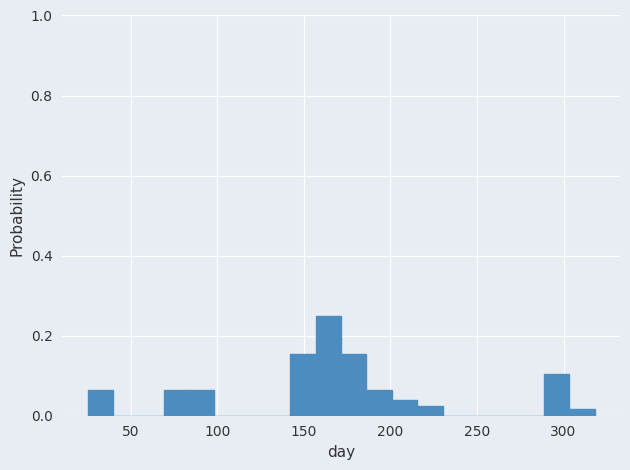

Around what value on the x-axis is the tallest bar? Give the approximate position of its centre, as read against the axis.

165